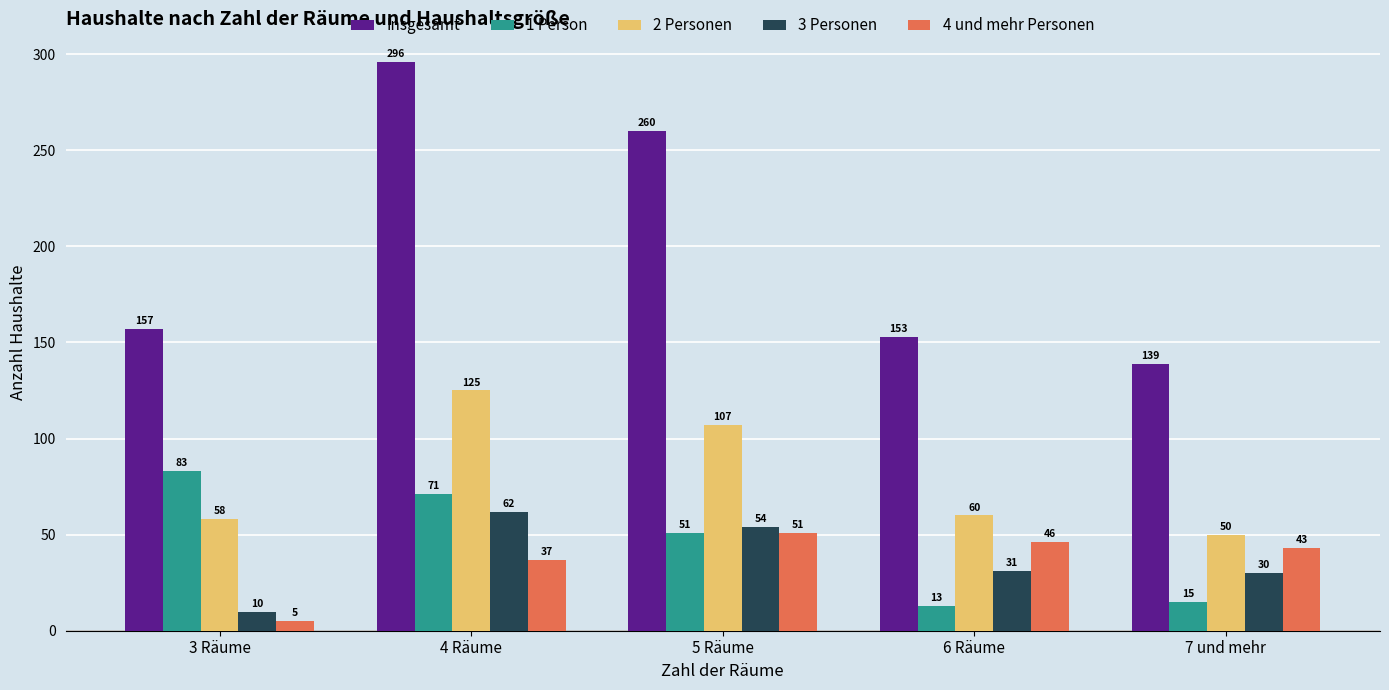

At which category is the sum across all series the highest?

4 Räume